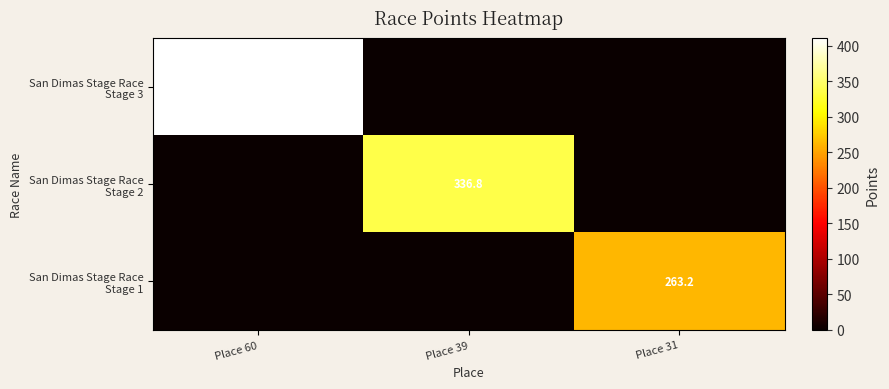

Which series has the largest range (max minus min)?

San Dimas Stage Race Stage 3